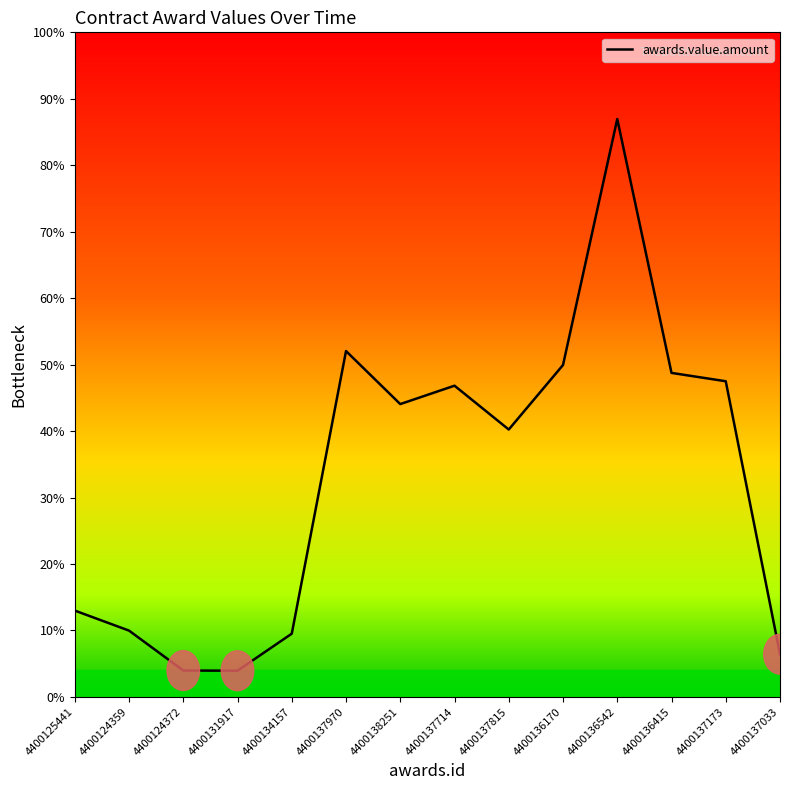

Does the chart display data point markers on the line(s)?

No